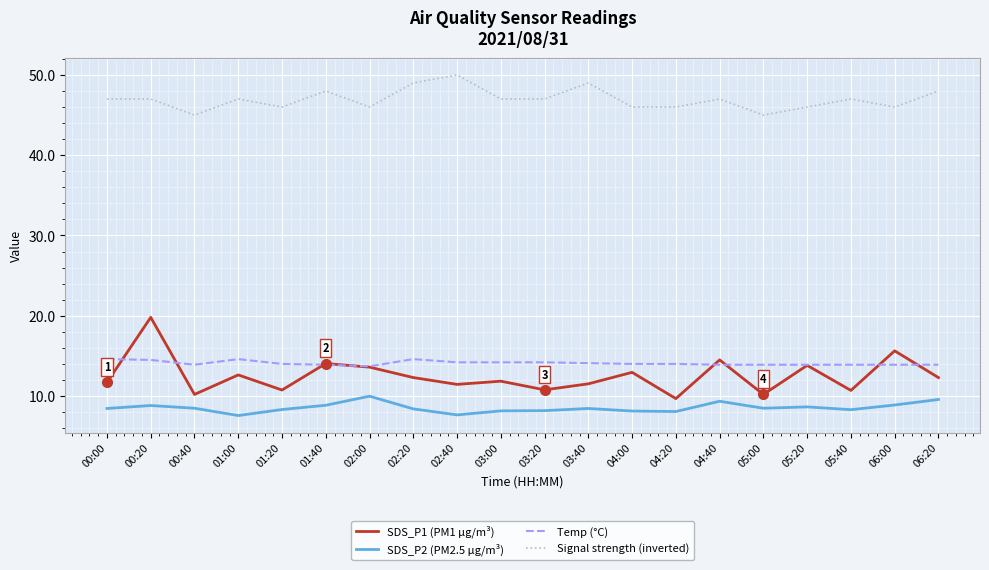

The value of SDS_P1 (PM1 µg/m³) at 04:00 is 20.4. True or false?

False